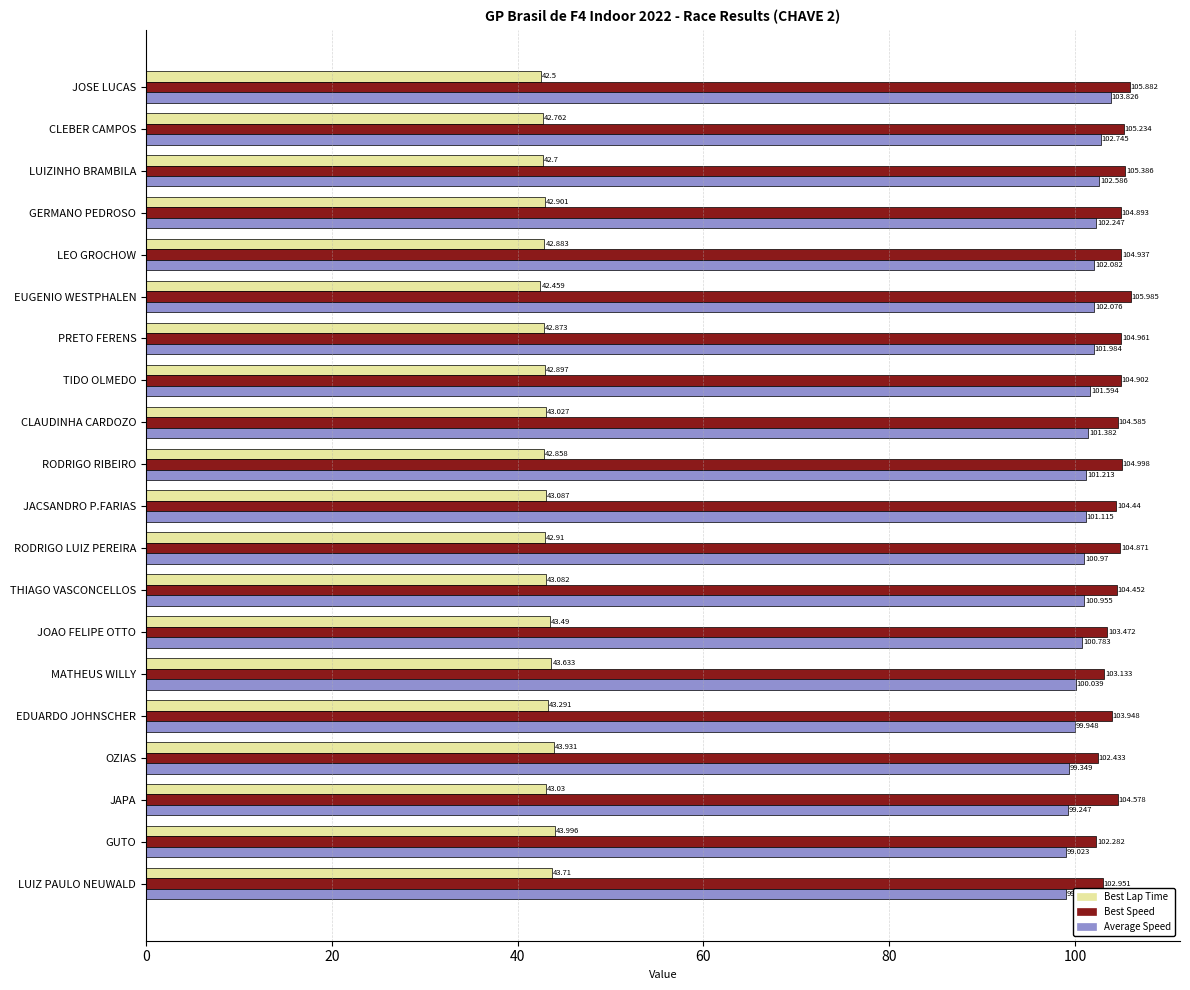

What is the lowest value of the Average Speed series?

99.0